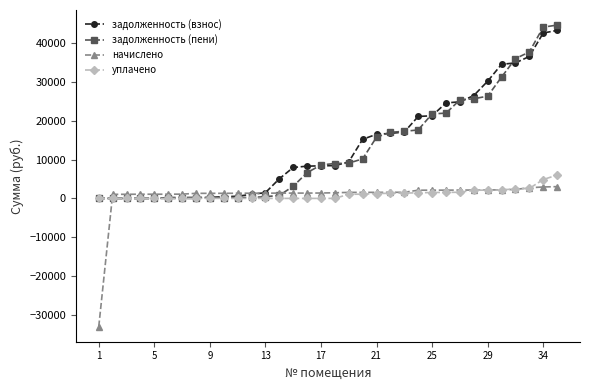

True or false: уплачено and начислено intersect in this chart.

True